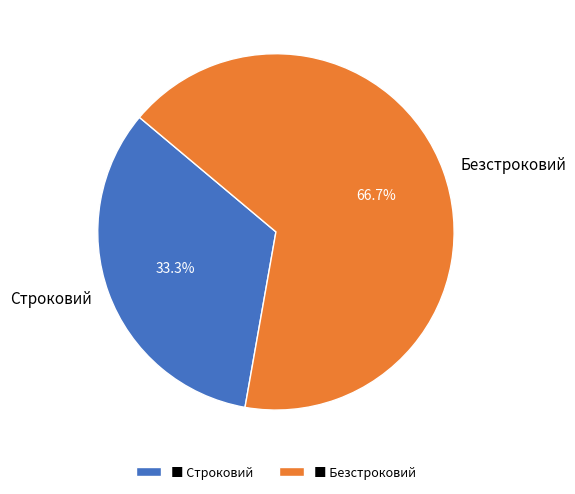

To the nearest percent, what is the difference between the Безстроковий and Строковий slice percentages?

33%